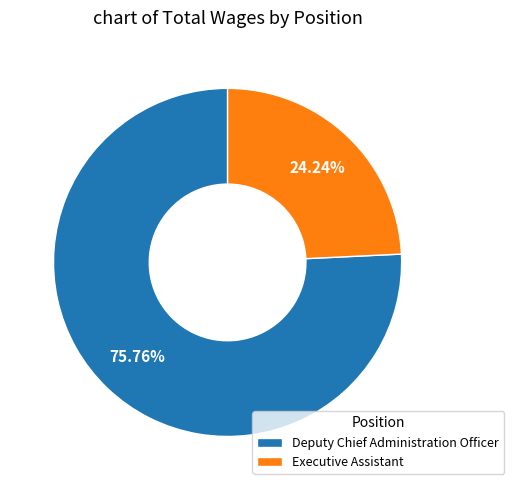

Approximately how many times larger is the value at Deputy Chief Administration Officer compared to Executive Assistant?

3.1